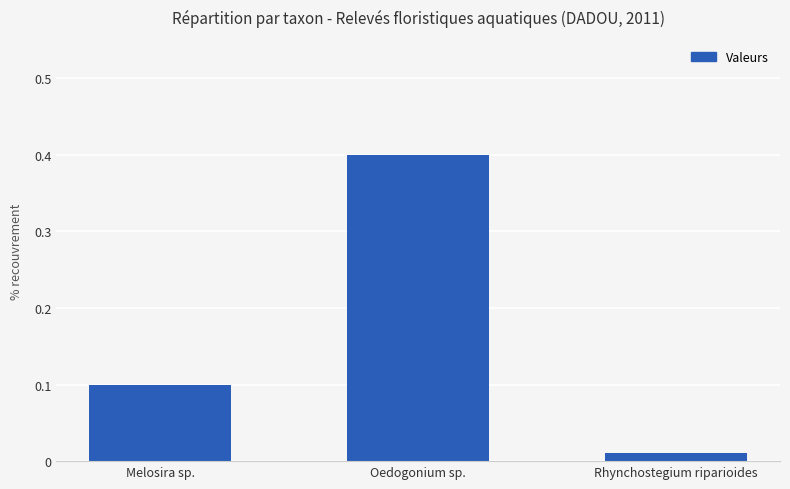

What is the change in value from Oedogonium sp. to Rhynchostegium riparioides?

-0.4